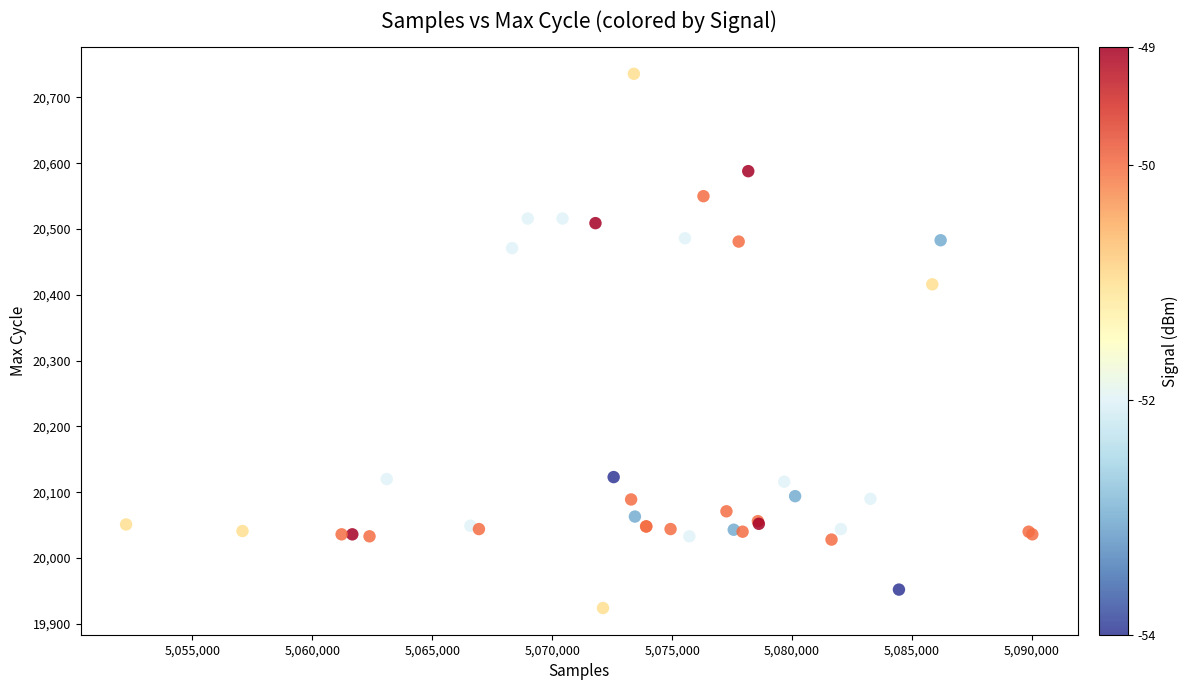

What Y value in the scatter plot is closest to 20330?

20416